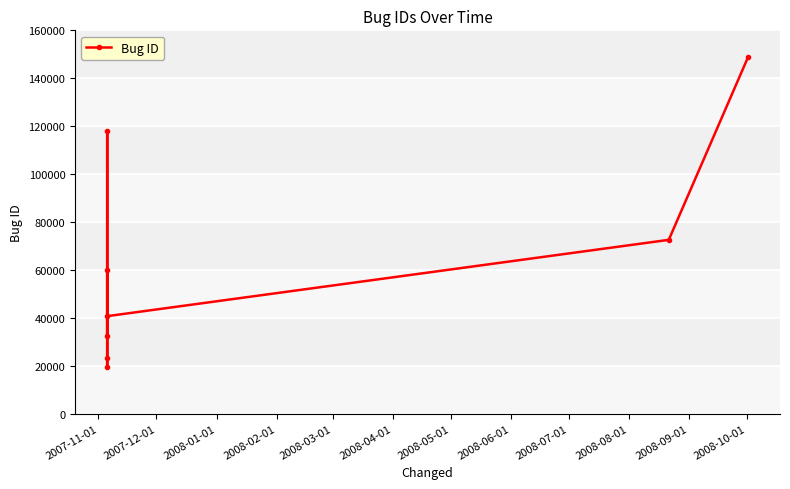

What is the difference between the second highest and second lowest values?

94856